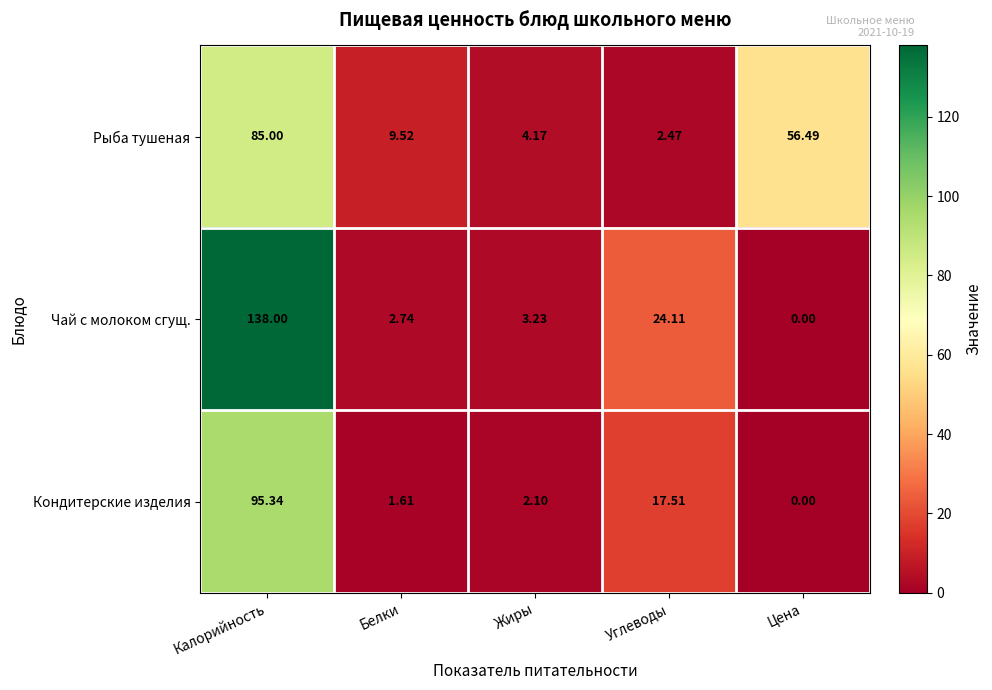

List the labels in order of Рыба тушеная value, largest first.

Калорийность, Цена, Белки, Жиры, Углеводы